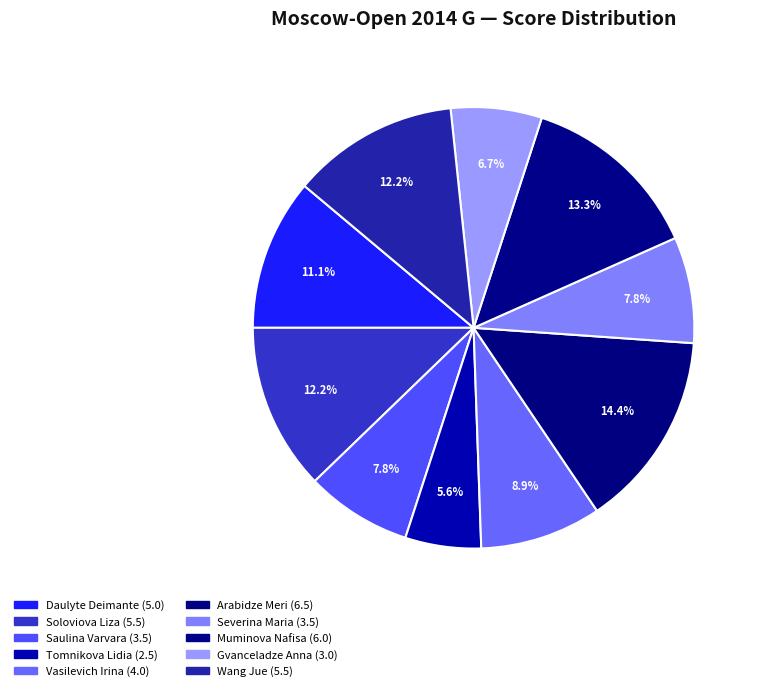

Approximately how many times larger is the value at Wang Jue compared to Saulina Varvara?

1.6